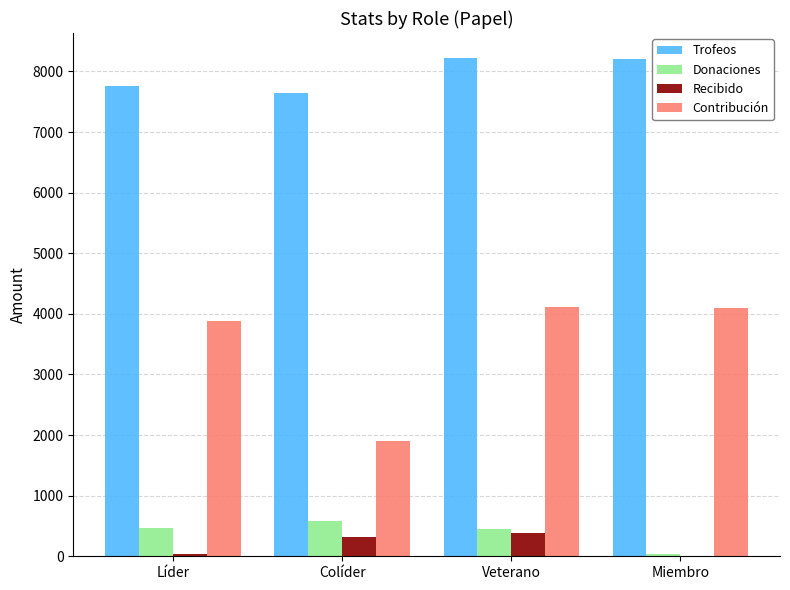

What is the total value across all series at Miembro?

12335